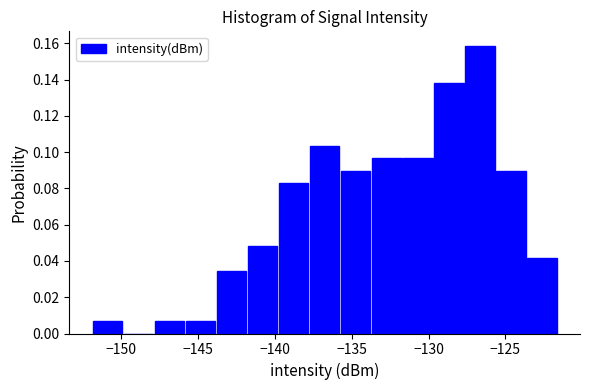

Which range on the x-axis has the tallest bar?

-127.5 to -125.5